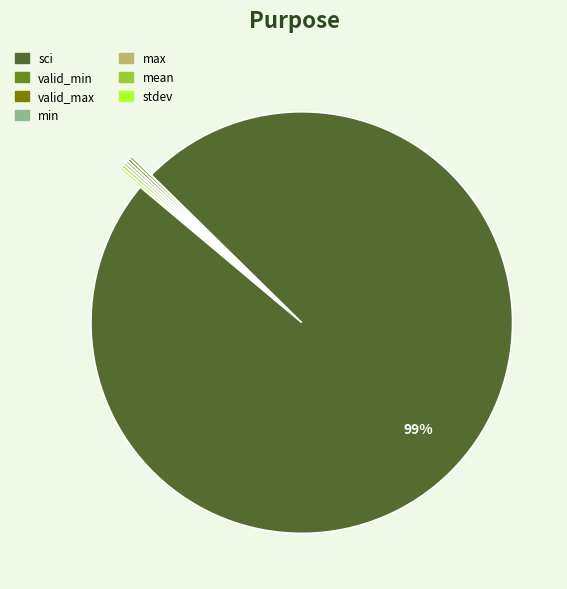

Is sci the majority of the pie?

Yes